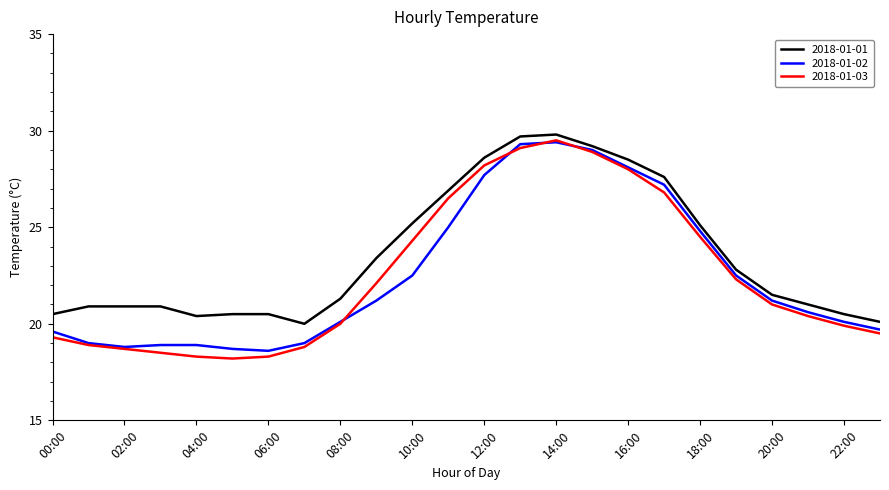

Which series has the widest spread of values?

2018-01-03